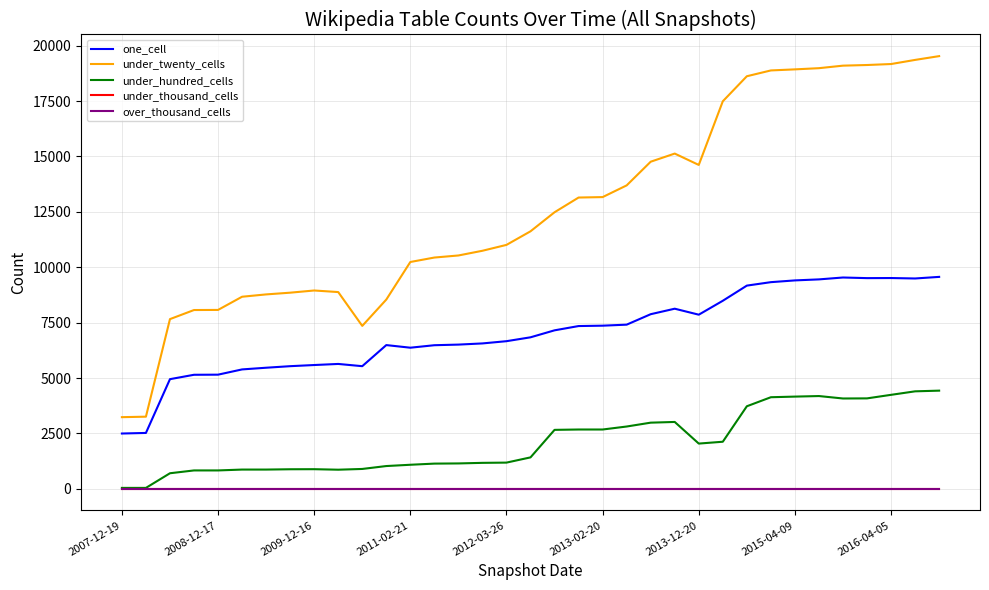

Is this an area chart (filled region under the line)?

No